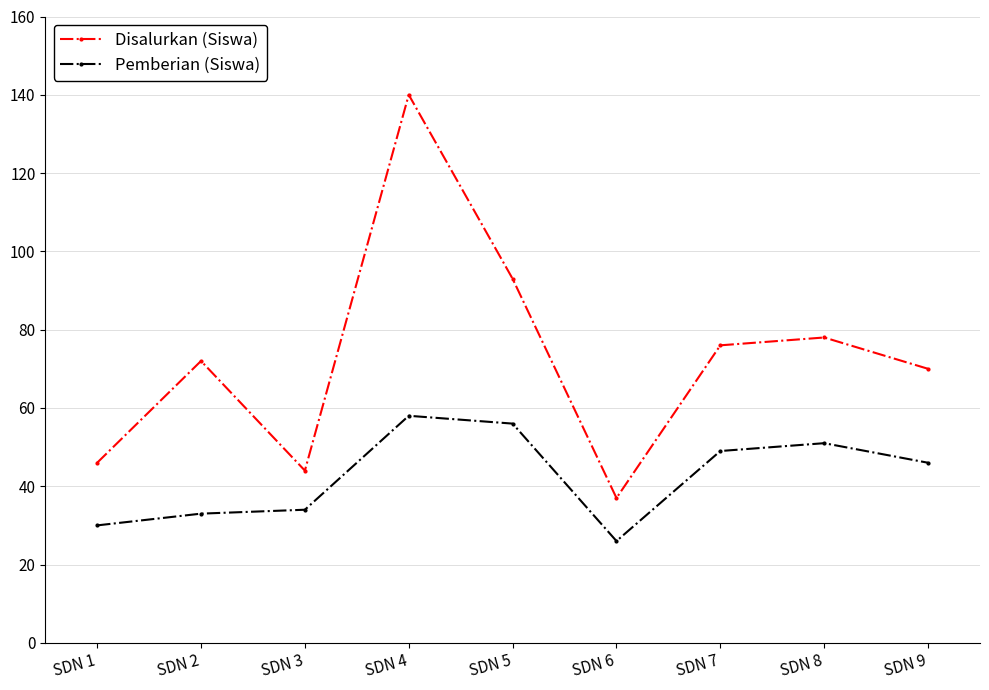

At SDN 9, list the series in order from smallest to largest.

Pemberian (Siswa), Disalurkan (Siswa)